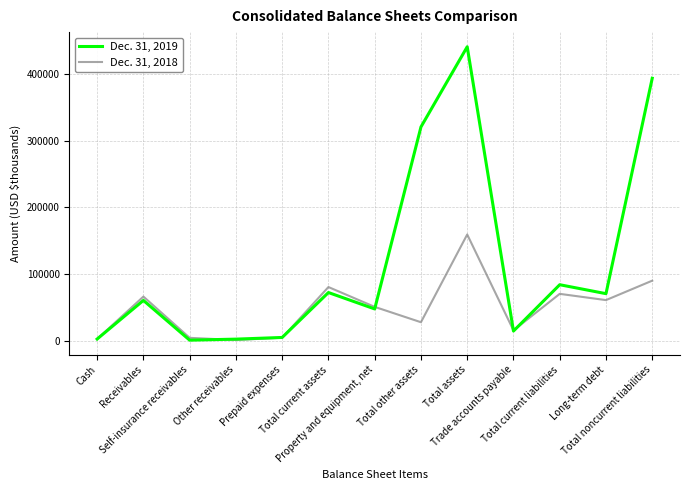

Rank the series by their maximum value, from lowest to highest.

Dec. 31, 2018, Dec. 31, 2019